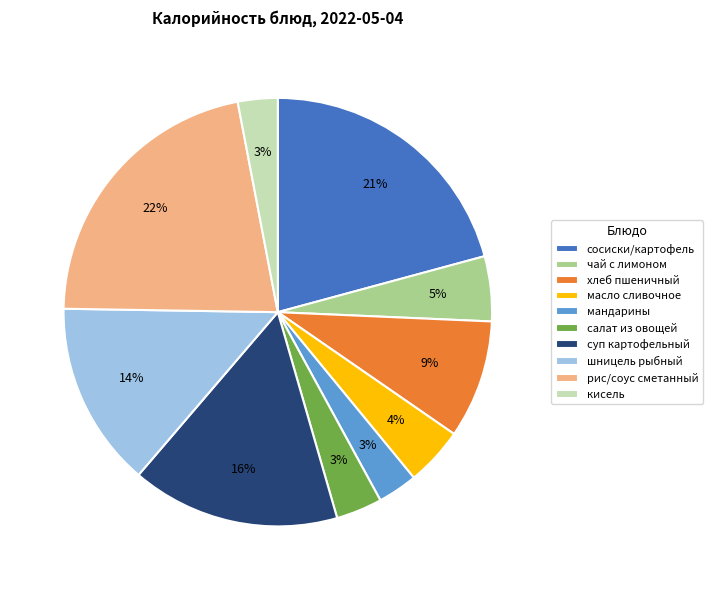

Is the sum of шницель рыбный and кисель greater than half?

No